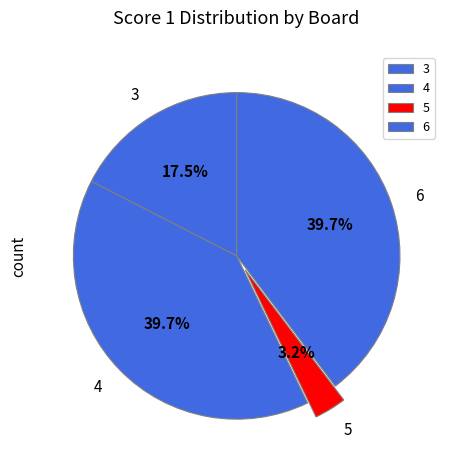

Does any single category account for the majority?

No